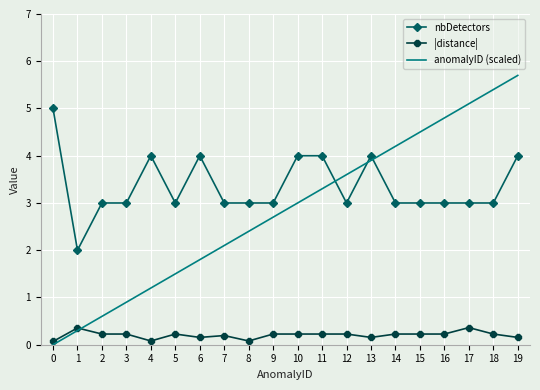

What is the difference between the second highest and second lowest values in the anomalyID (scaled) series?

5.1